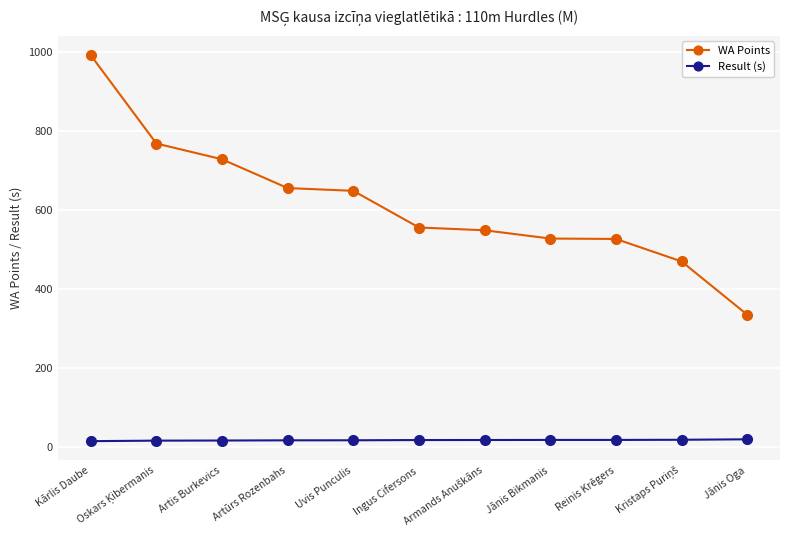

True or false: WA Points and Result (s) intersect in this chart.

False